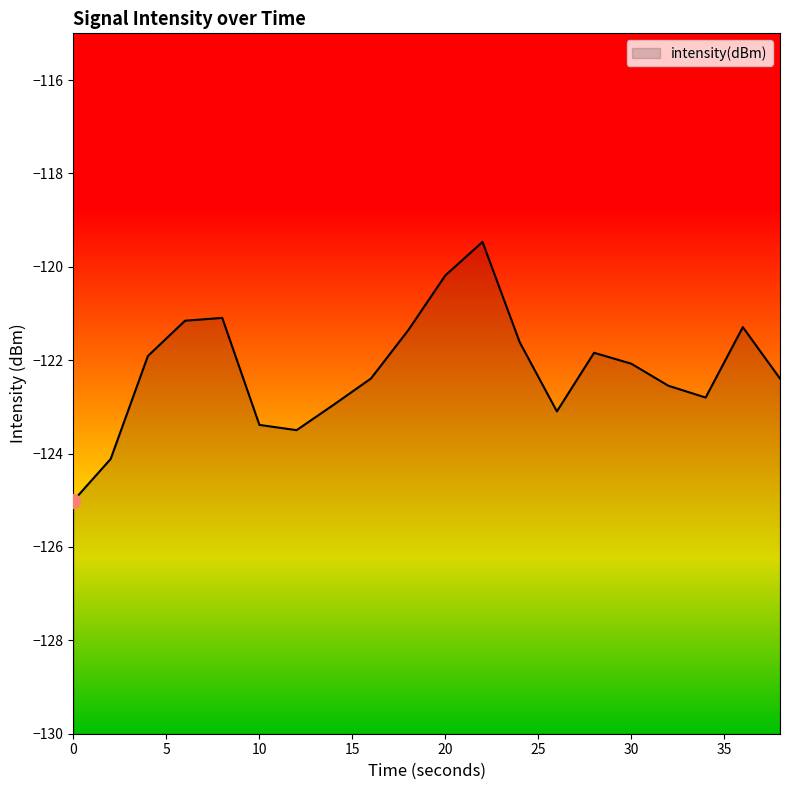

Is it true that the value at 36 is -121.3?

True